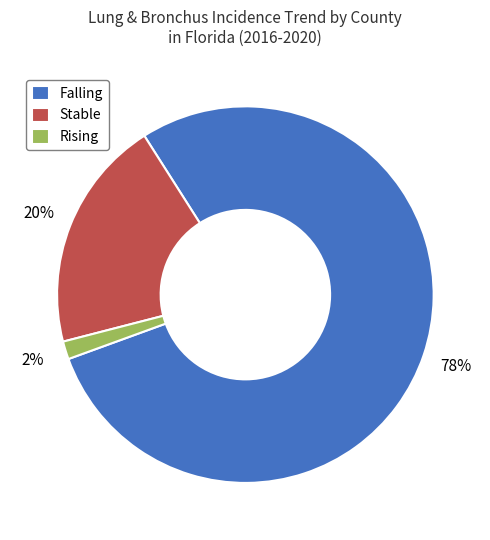

To the nearest percent, what is the difference between the Stable and Falling slice percentages?

58%